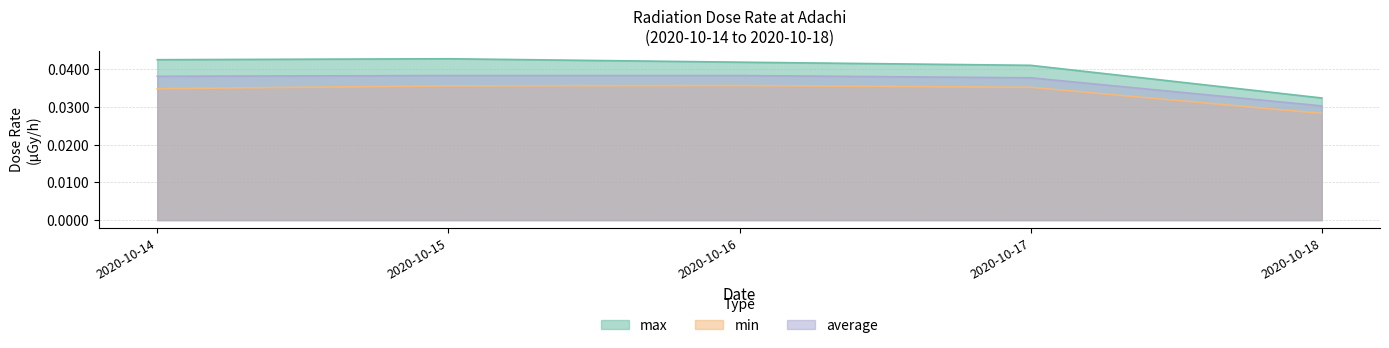

Which series has the largest total across all categories?

max